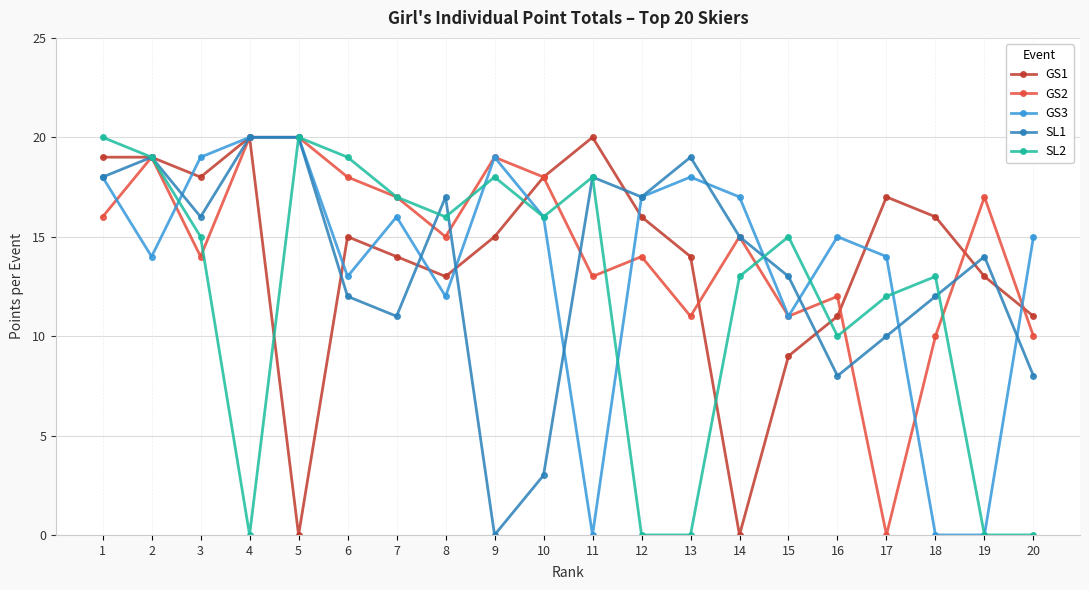

How many values in the GS3 series are below 16?

10